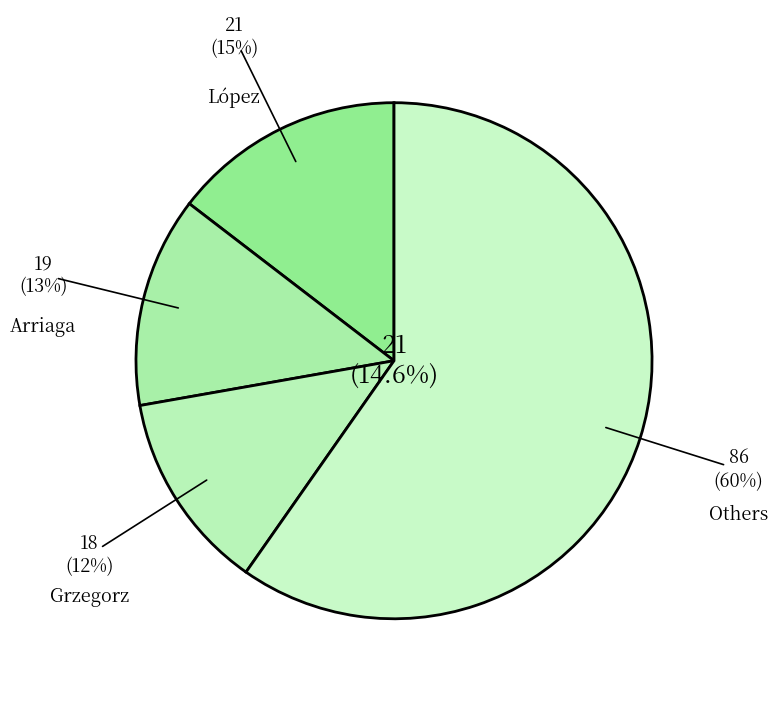

What is the ratio of the value at López to the value at Arriaga?

1.1